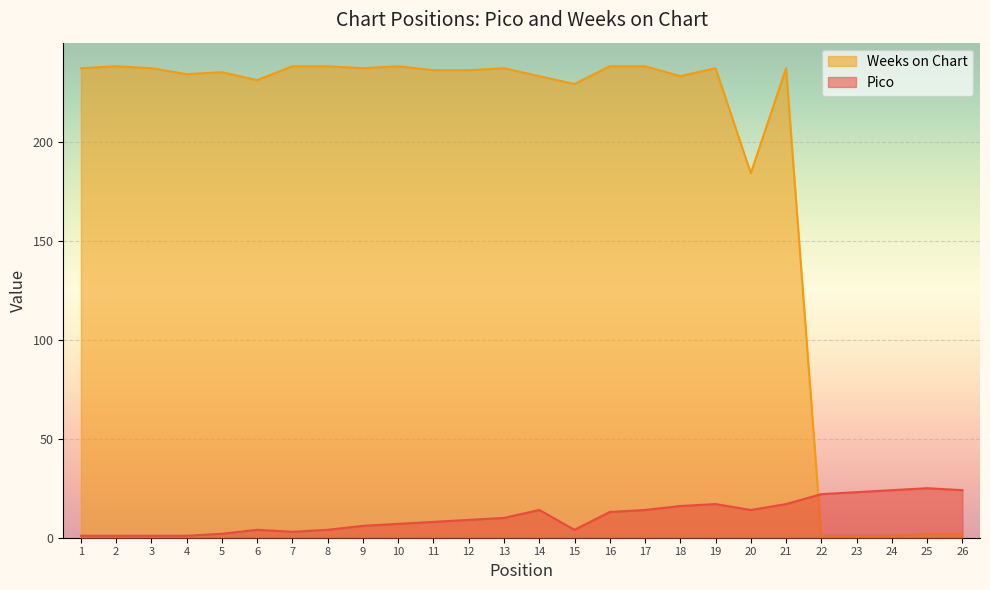

How many lines are shown in the chart?

2